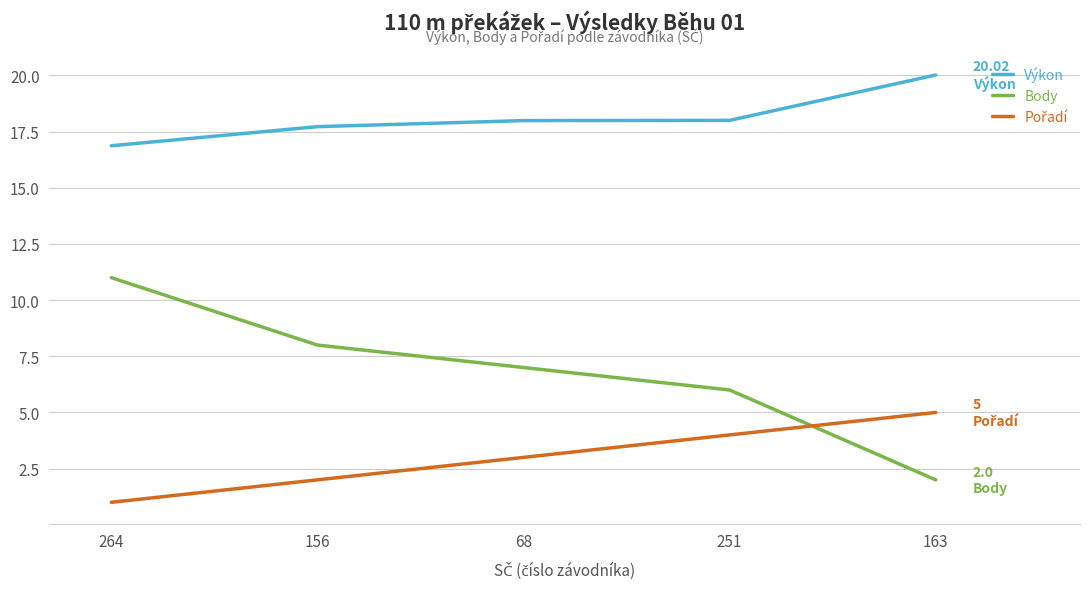

True or false: Výkon and Body cross at least once.

False